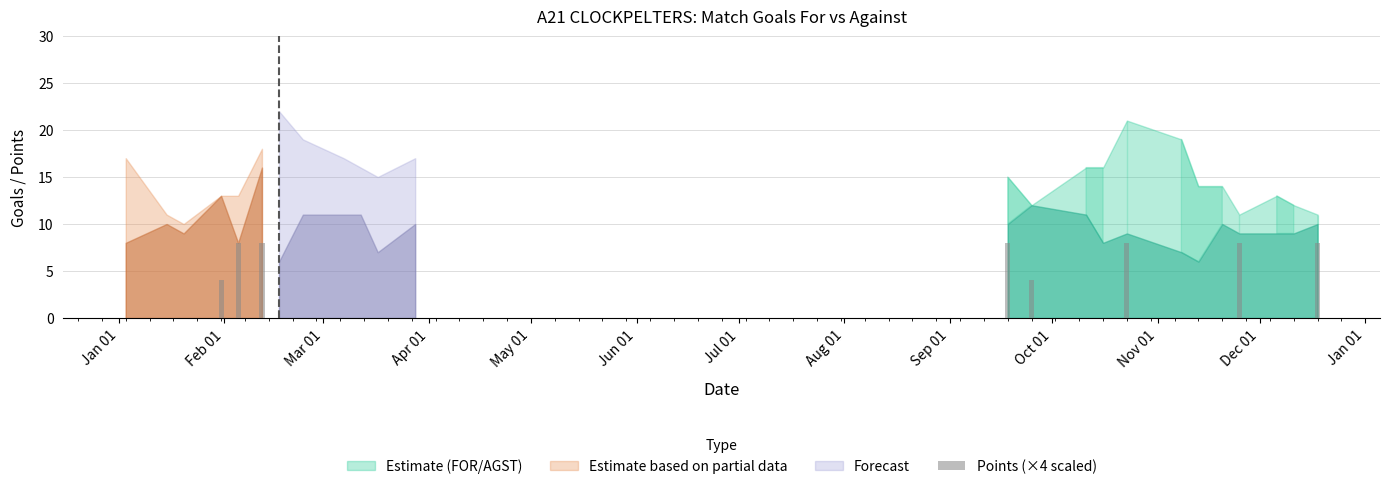

What is the greatest value displayed?

8